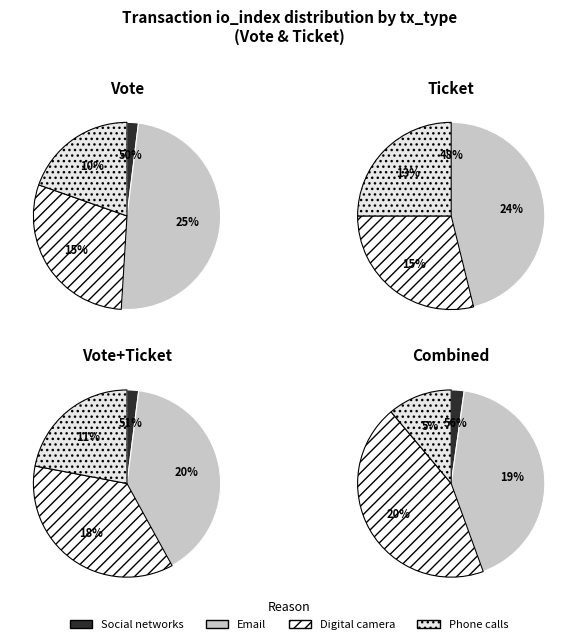

Does Ticket represent more than half of the total?

No